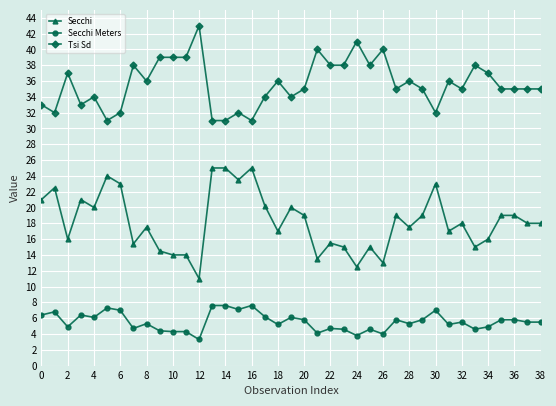

What is the highest value of the Secchi series?

25.0